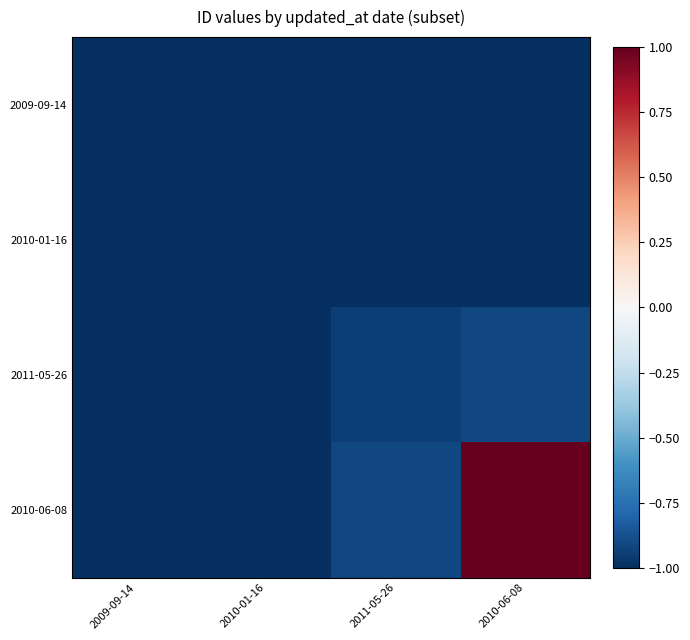

Which series changed the most between 2011-05-26 and 2010-06-08?

2010-06-08